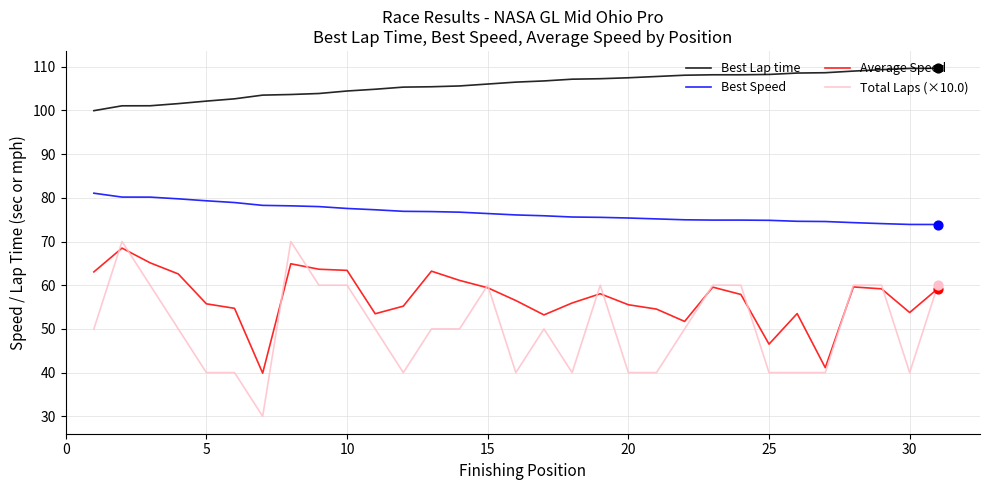

What are all the series names shown in the legend?

Best Lap time, Best Speed, Average Speed, Total Laps (×10.0)